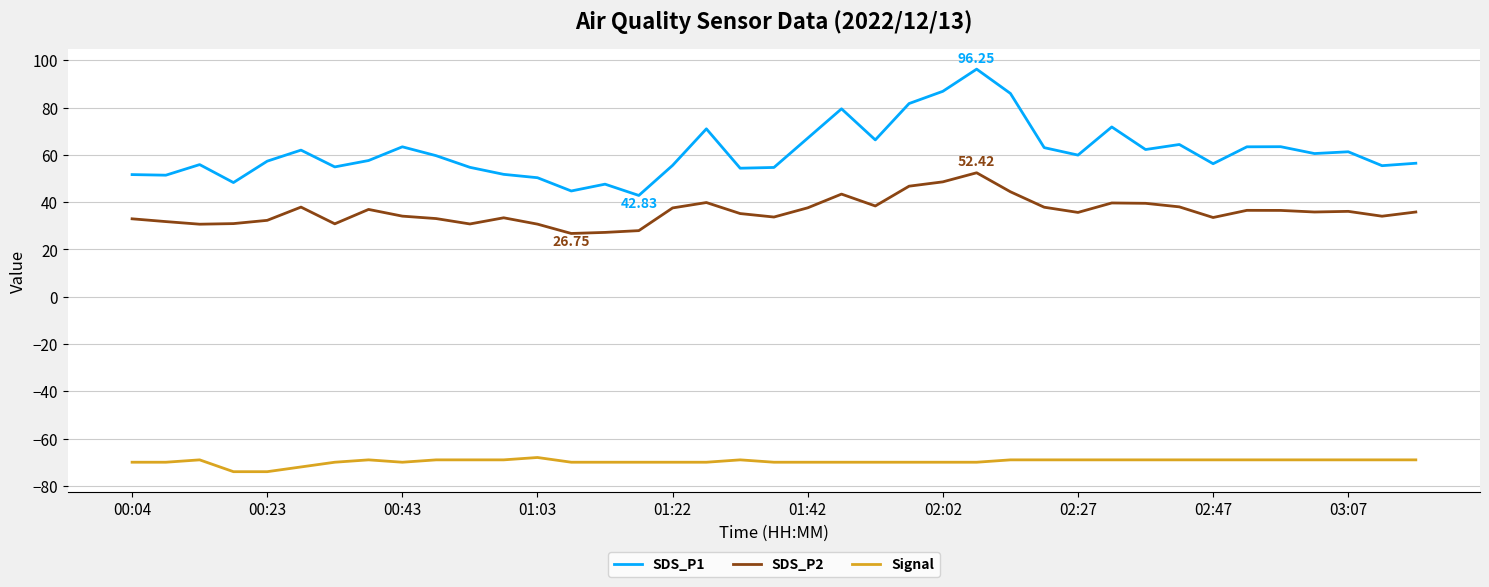

Which series has the largest range (max minus min)?

SDS_P1